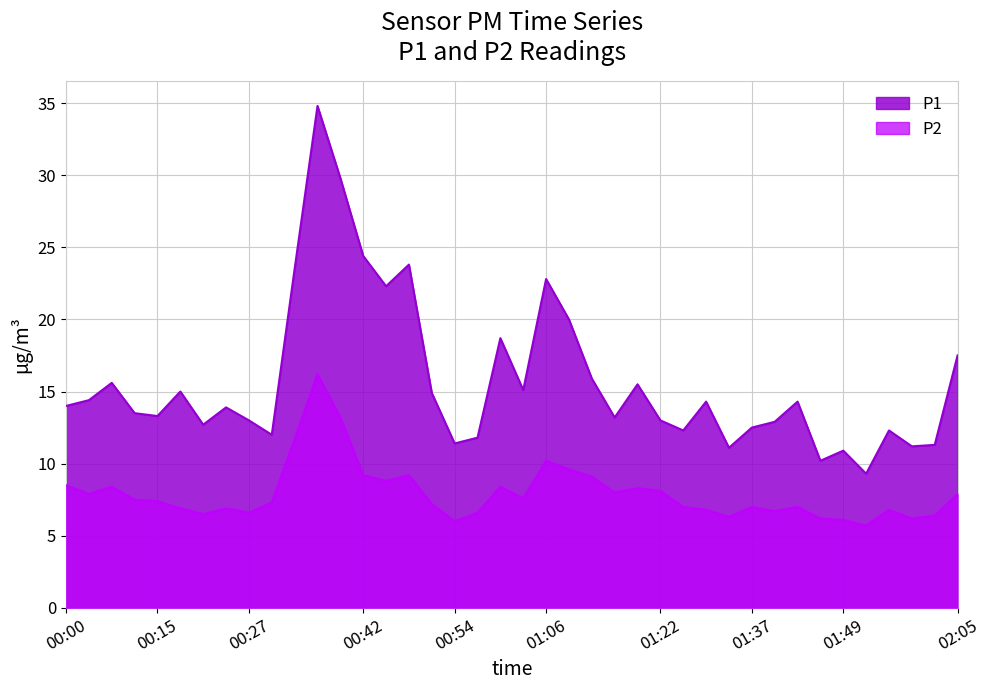

At which label is P2 closest to 10?

01:06